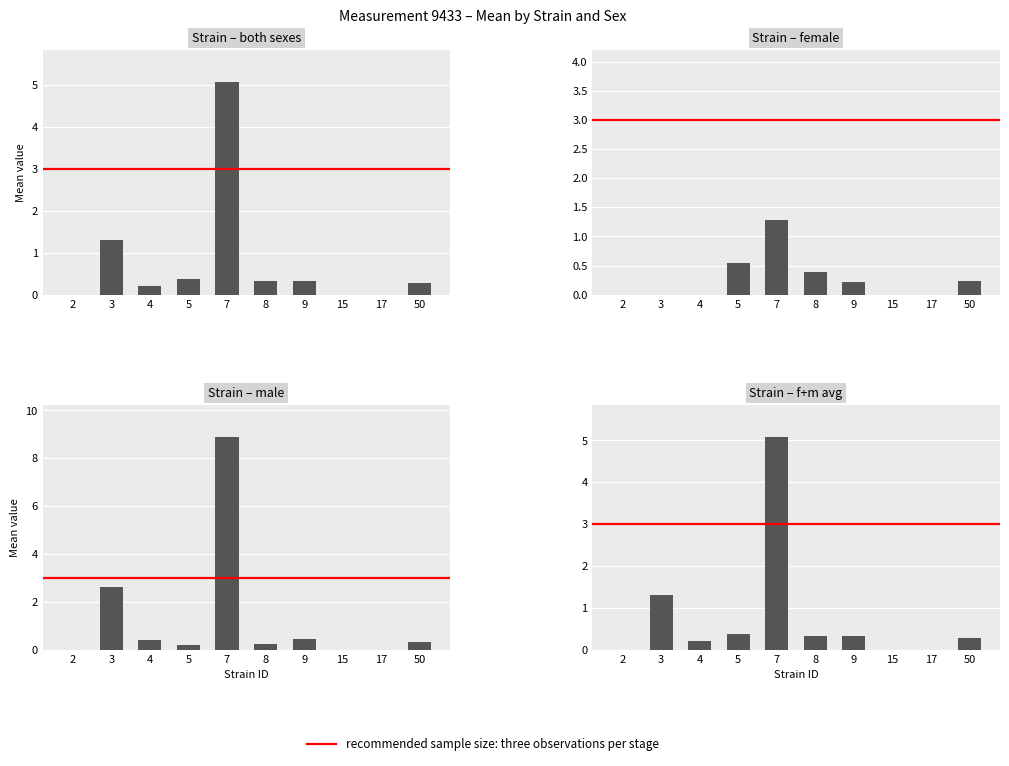

At how many categories does at least one series exceed 4?

1